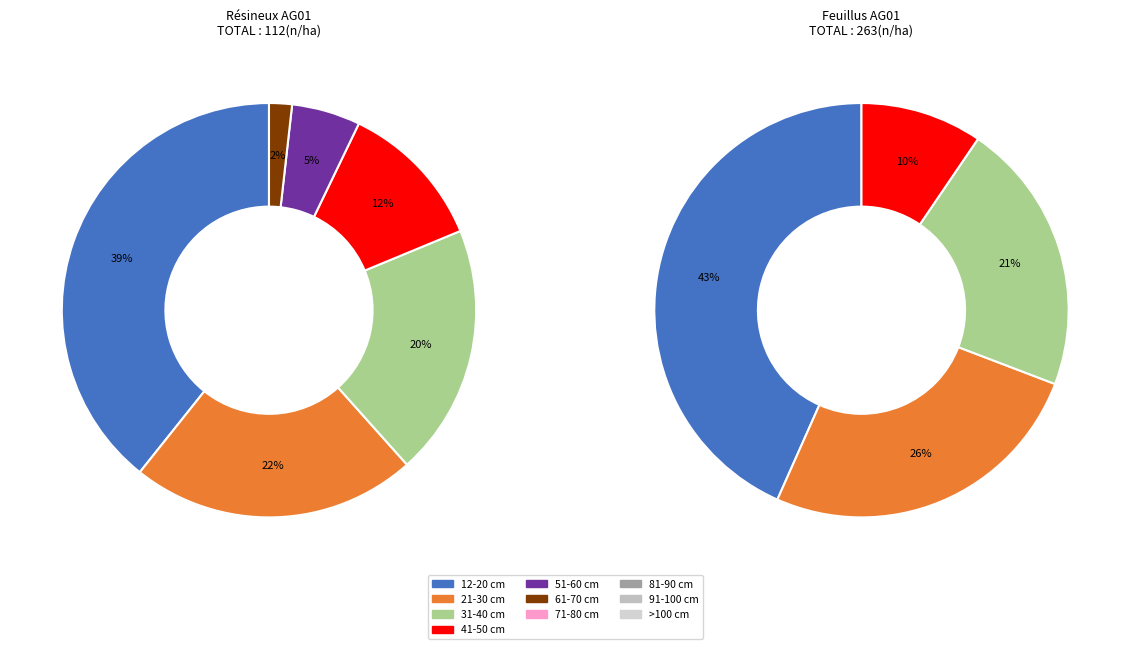

Is it true that 41-50 cm is 10% of the pie?

True